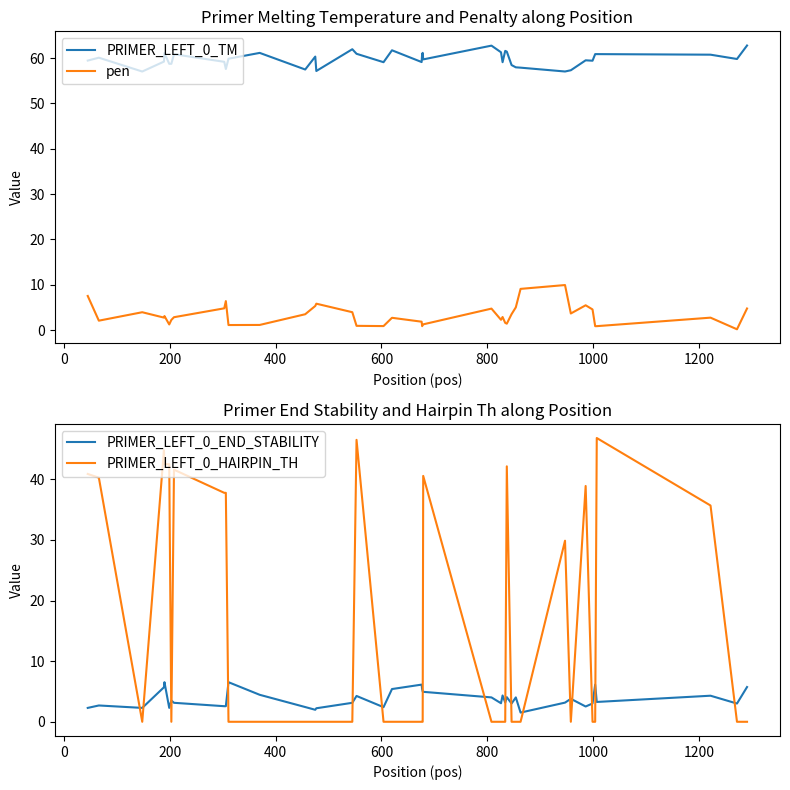

True or false: pen and PRIMER_LEFT_0_TM cross at least once.

False